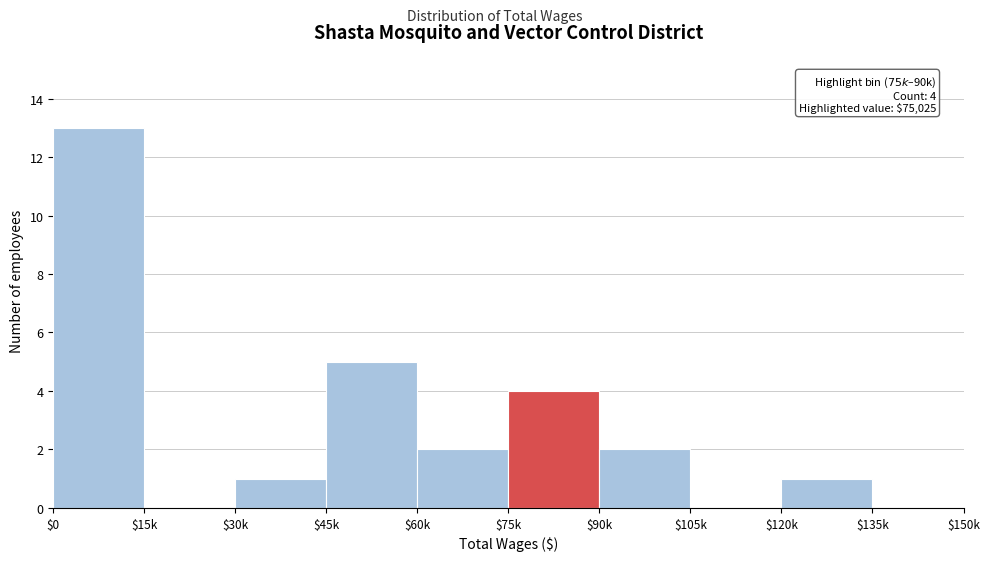

What is the sum of all values?

28